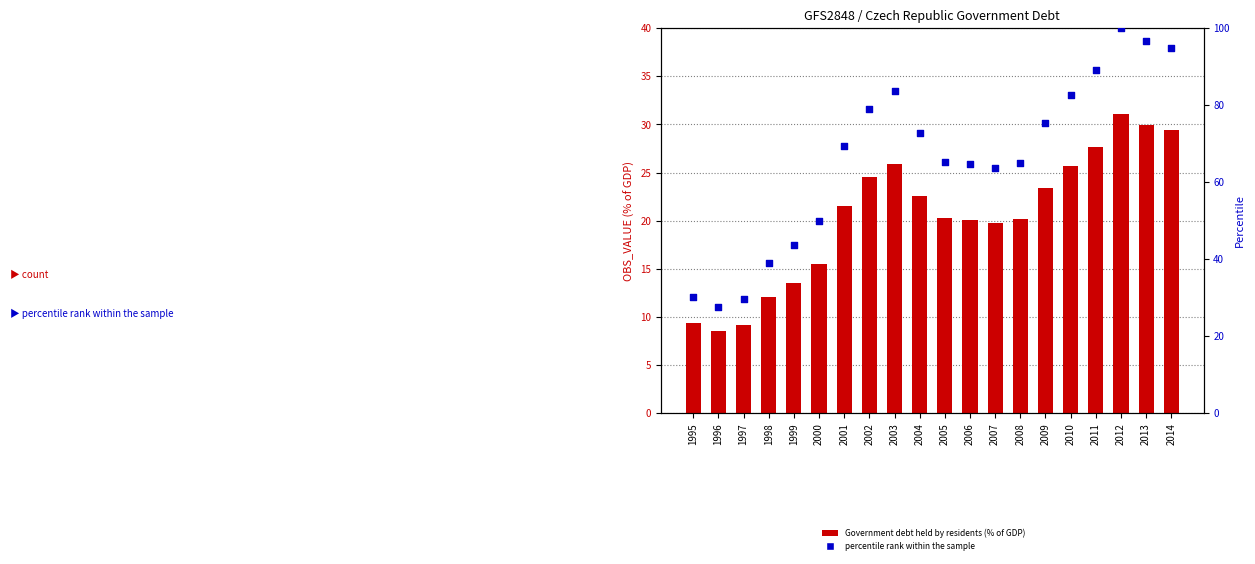

What are all the series names shown in the legend?

Government debt held by residents (% of GDP), percentile rank within the sample